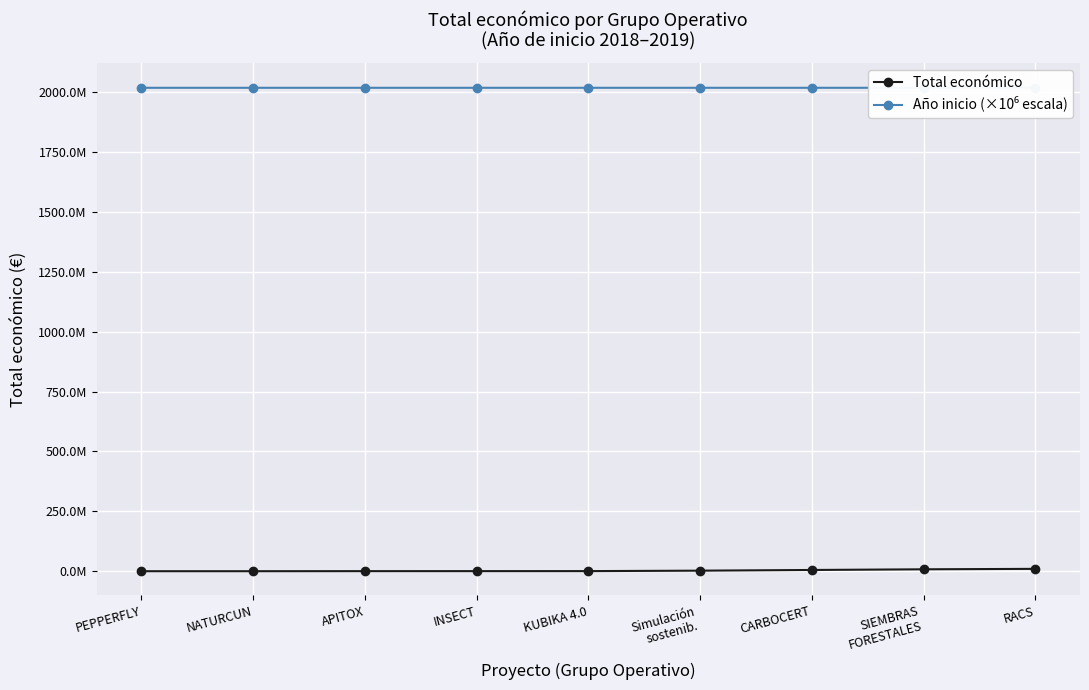

What is the difference between the second highest and minimum values in the Total económico series?

7959453